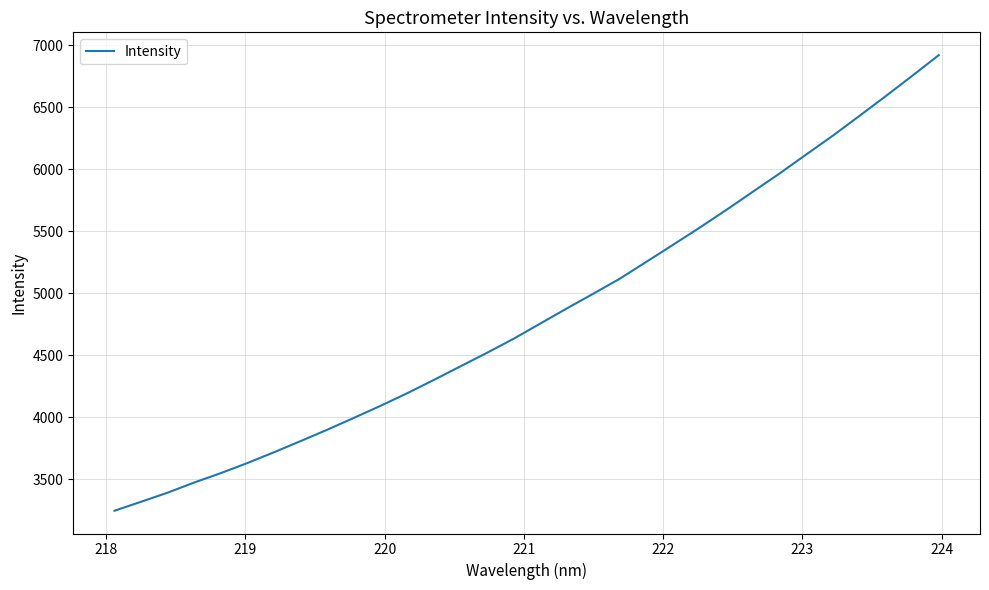

What is the minimum value shown in the chart?

3244.1